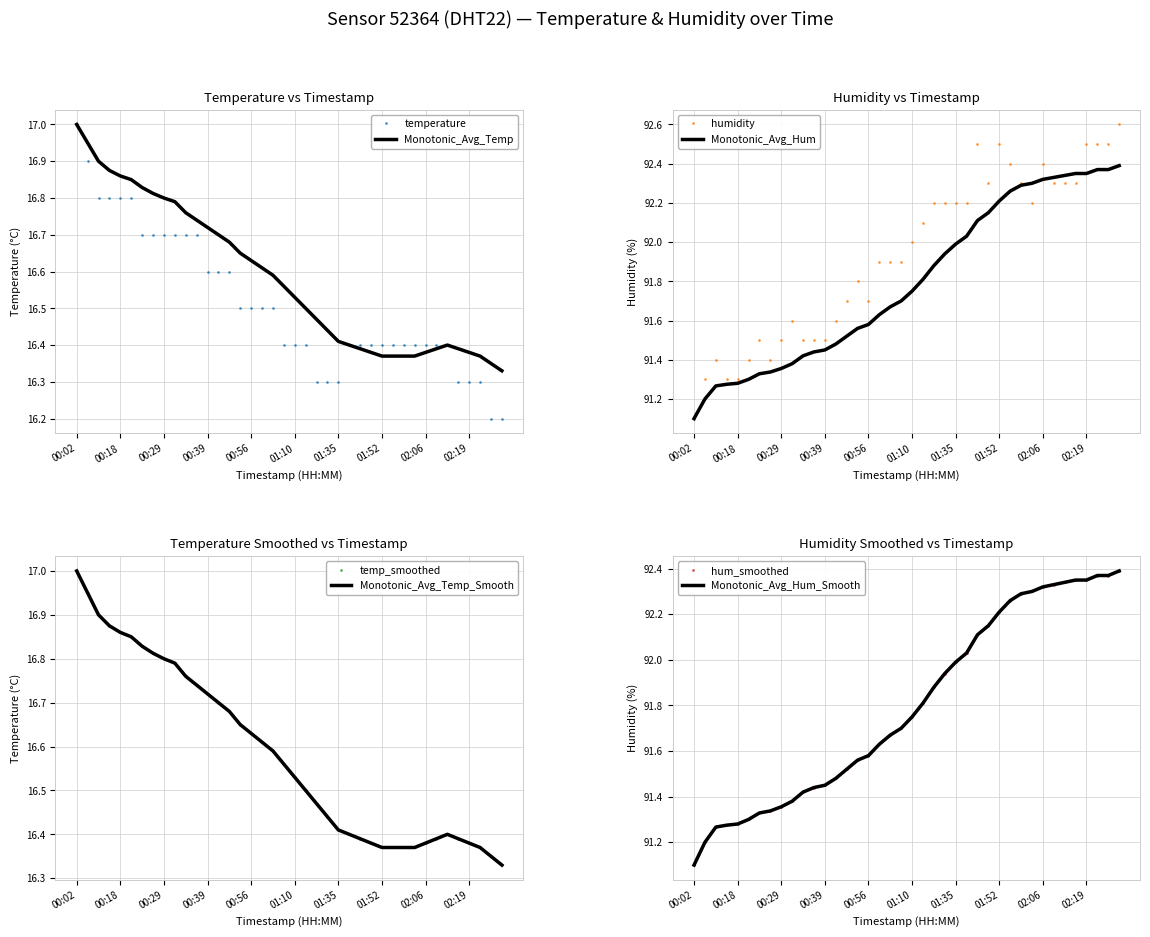

True or false: humidity has a value of 91.4 at 00:12.

True